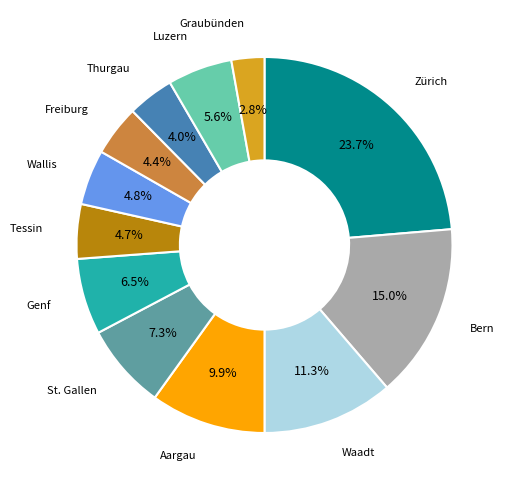

What is the smallest slice in the pie chart?

Graubünden